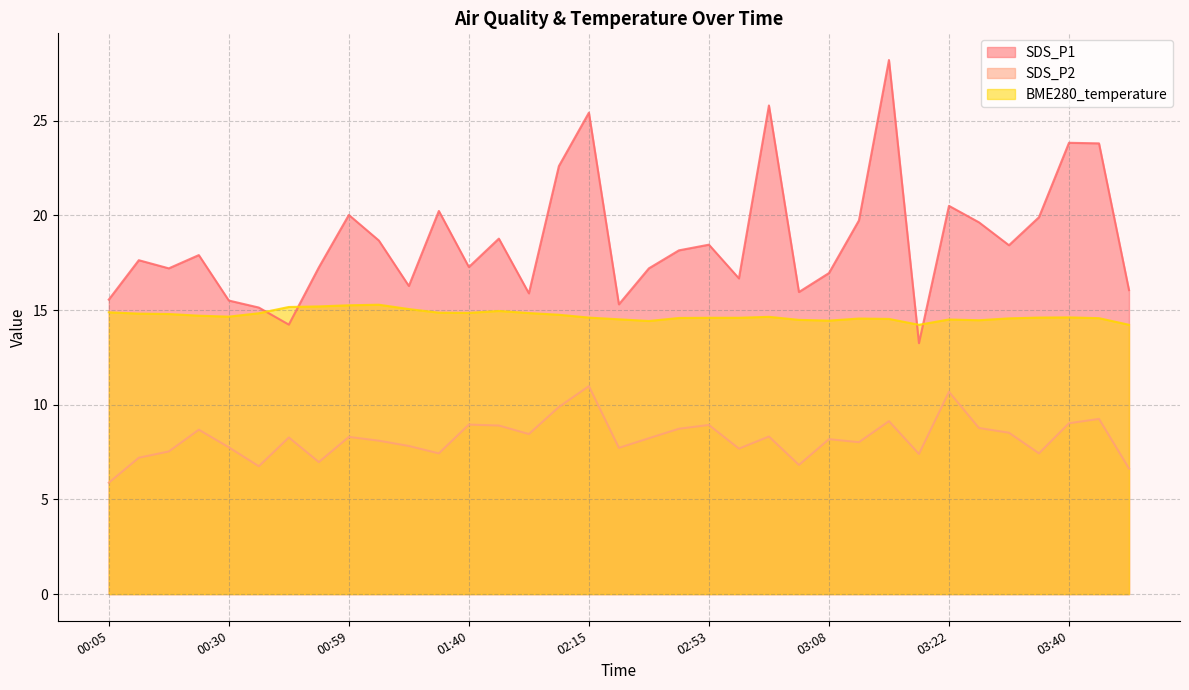

Does the chart have visible grid lines?

Yes